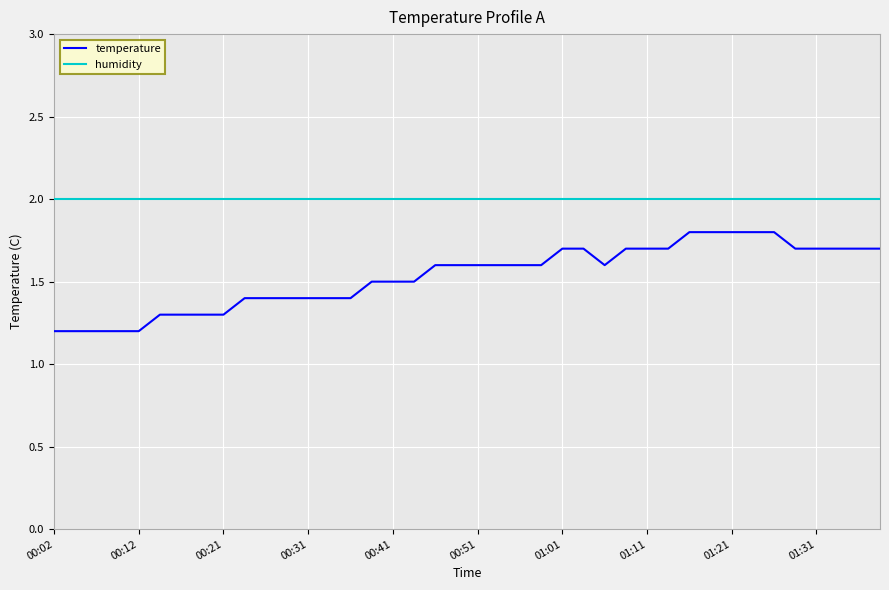

Which series has the largest total across all categories?

humidity